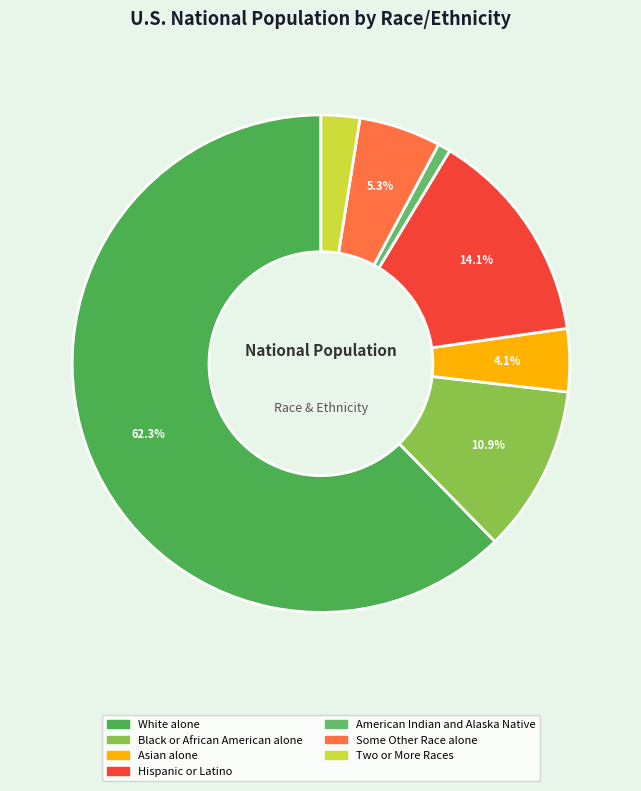

To the nearest percent, what portion does Some Other Race alone represent?

5%